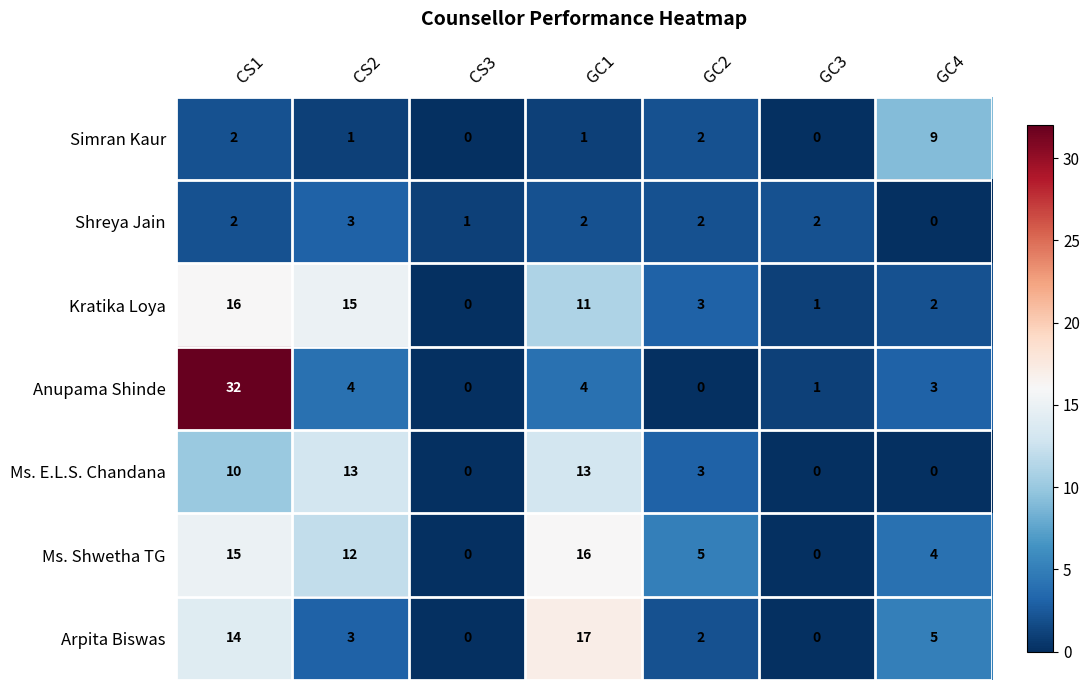

Which category has the highest value in the Simran Kaur series?

GC4